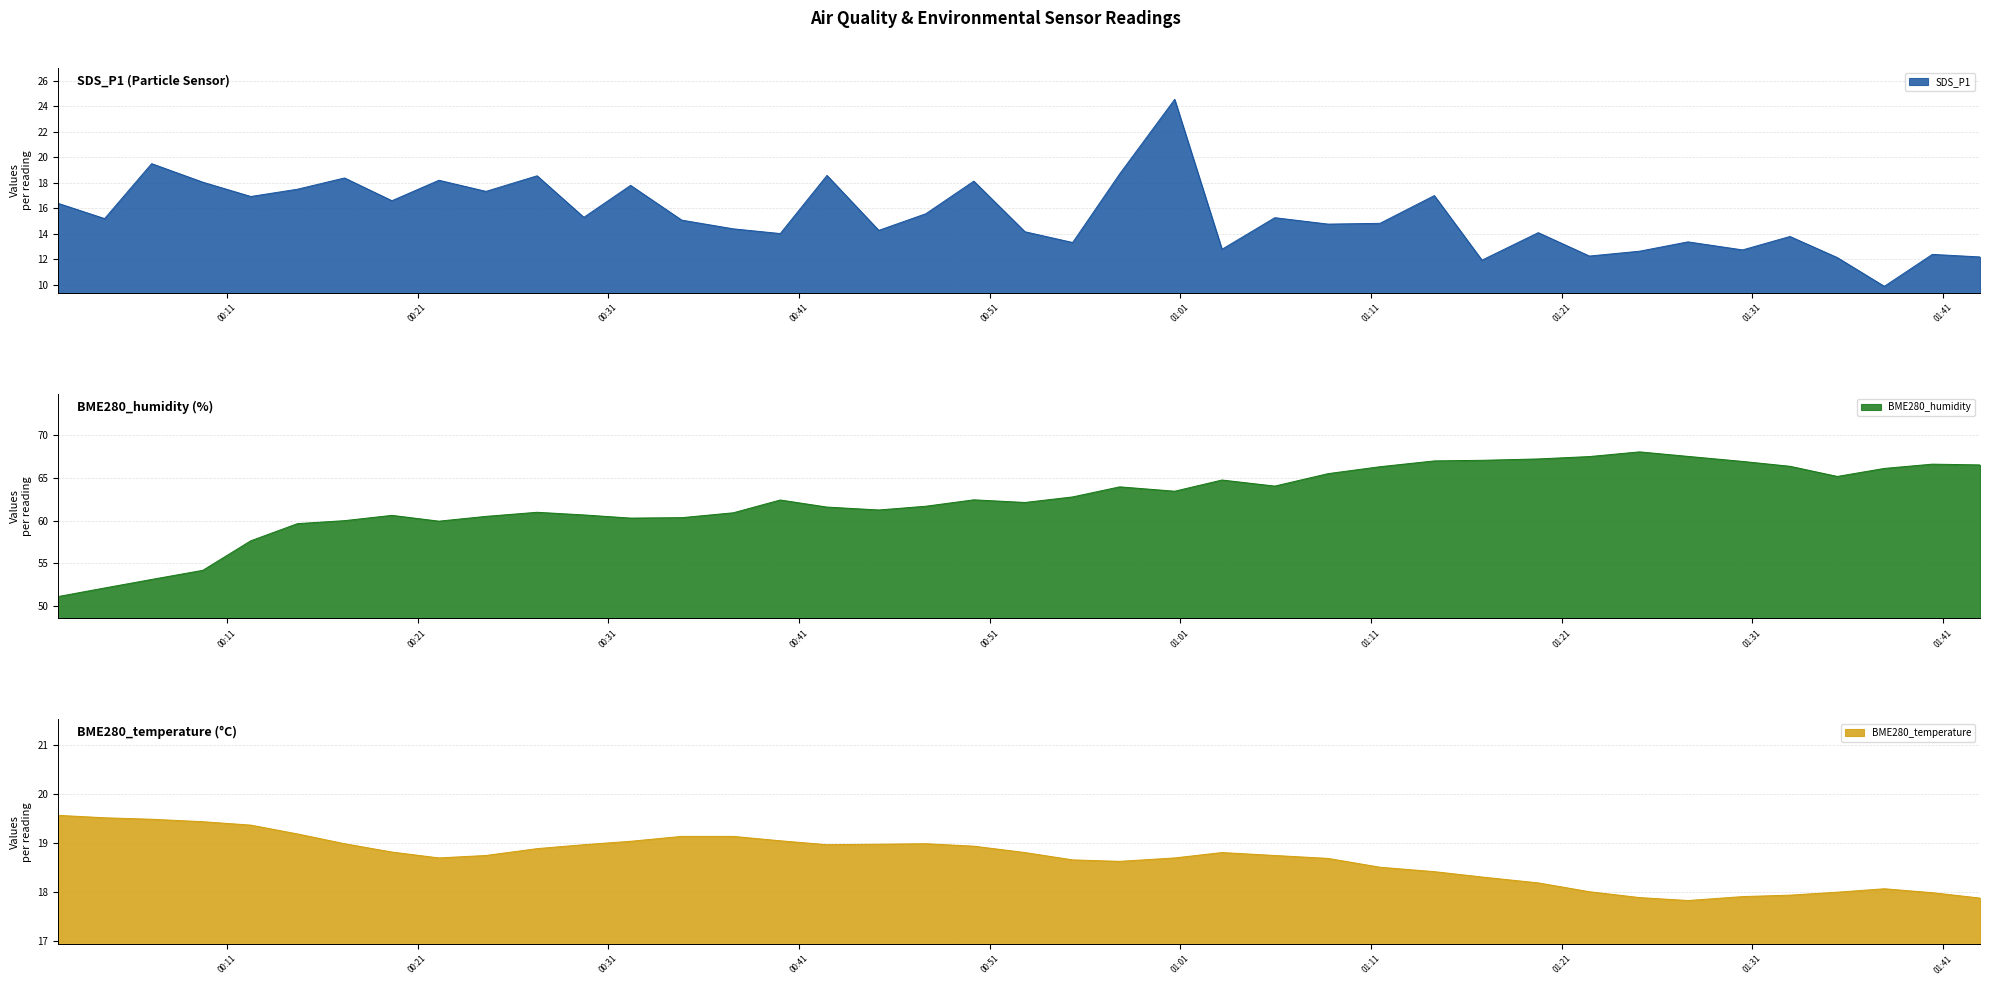

How many lines are shown in the chart?

3